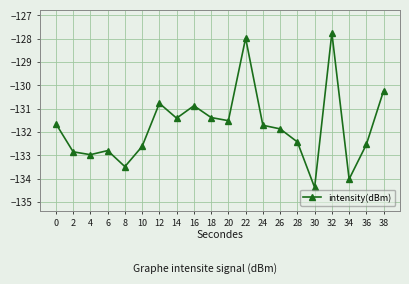

What is the maximum value shown in the chart?

-127.7